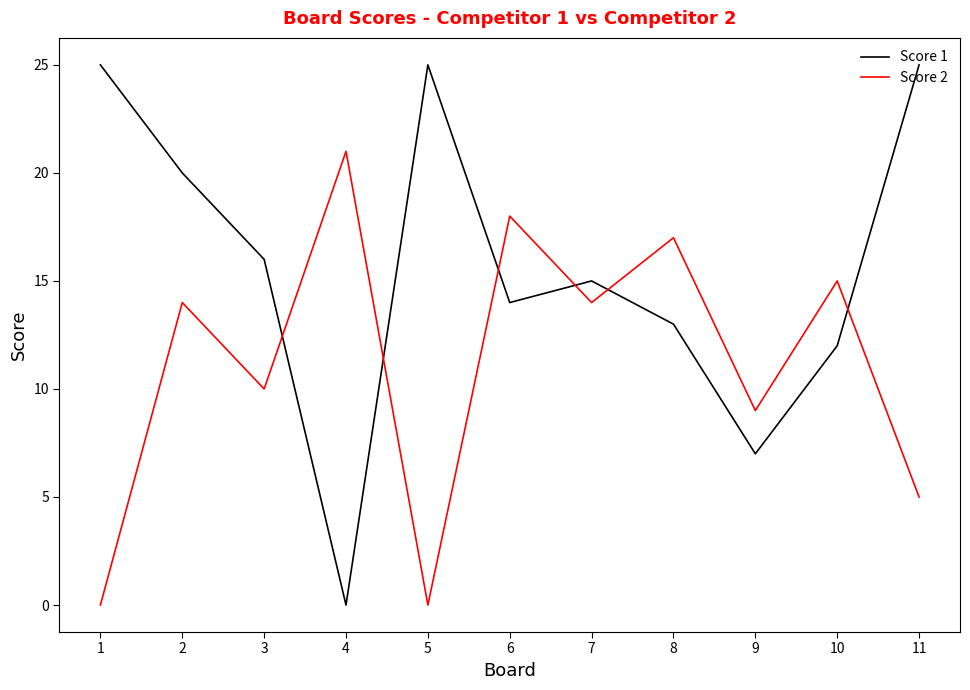

Read the Score 1 value at 10.

12